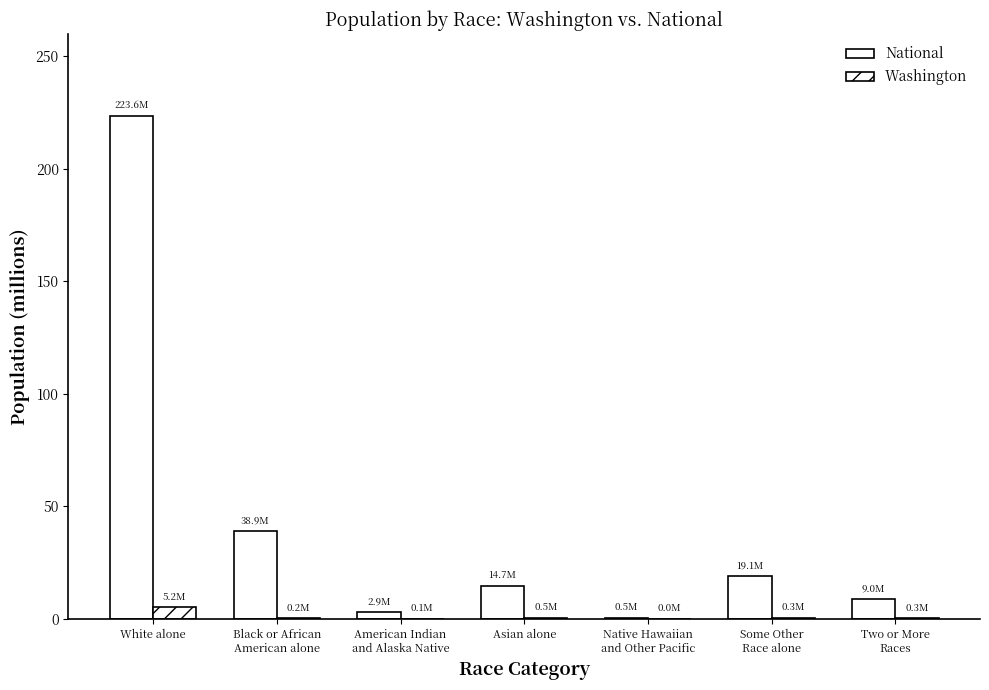

What is the difference between the highest and lowest values at Black or African
American alone?

38.7